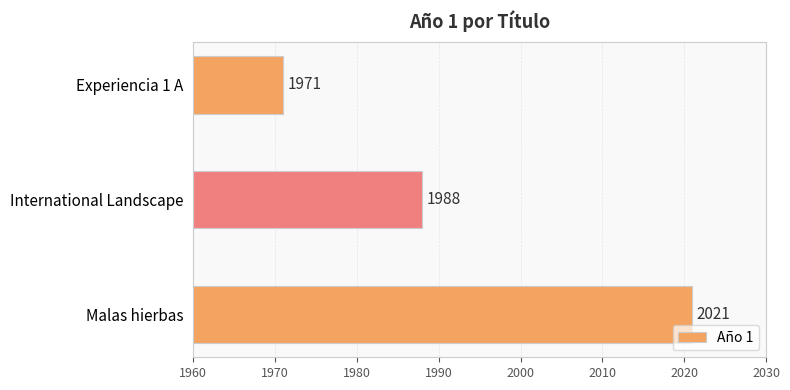

Are the bars grouped side by side (vs. stacked)?

No